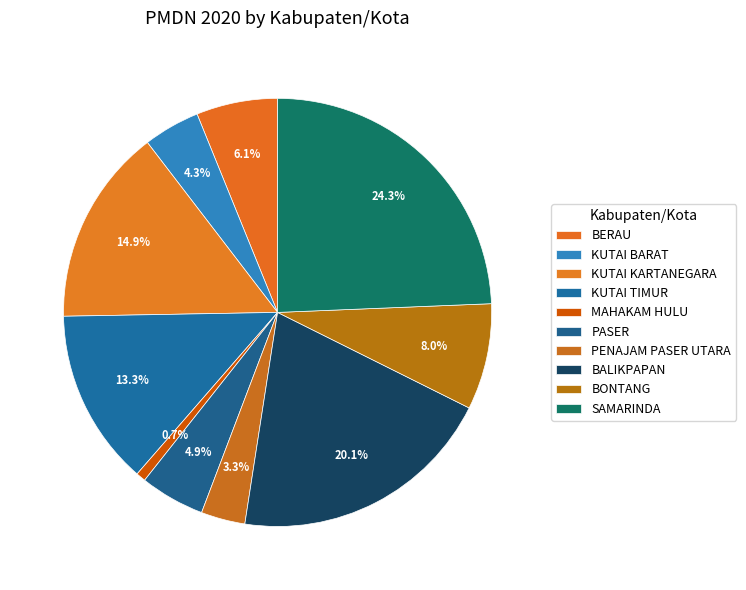

What percentage is NOT represented by BERAU?

93.9%